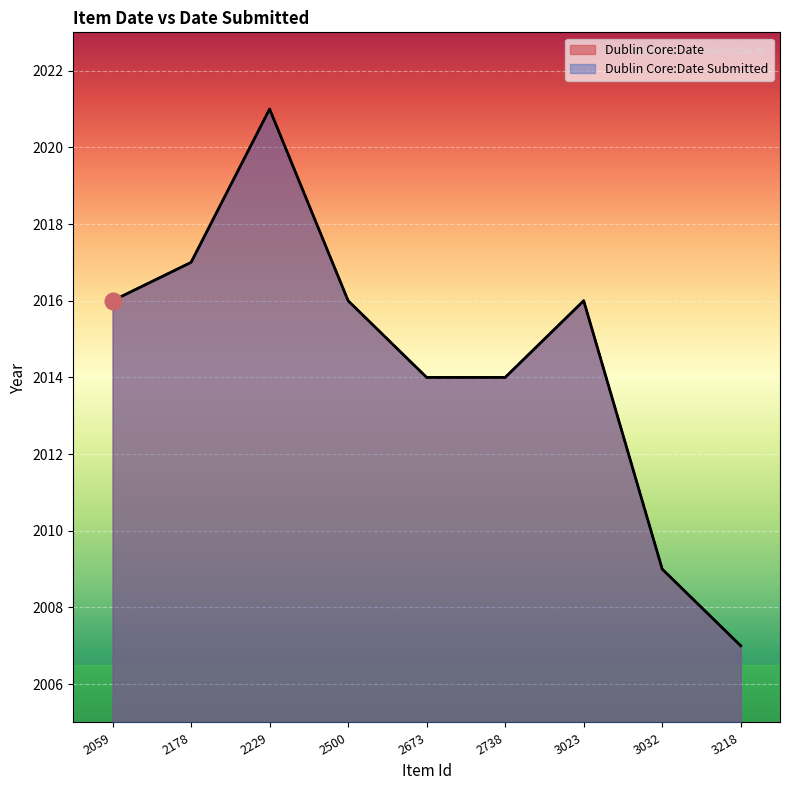

Reading left to right, extract all data points from this chart.

Dublin Core:Date: 2059=2016	2178=2017	2229=2021	2500=2016	2673=2014	2738=2014	3023=2016	3032=2009	3218=2007
Dublin Core:Date Submitted: 2059=2016	2178=2017	2229=2021	2500=2016	2673=2014	2738=2014	3023=2016	3032=2009	3218=2007